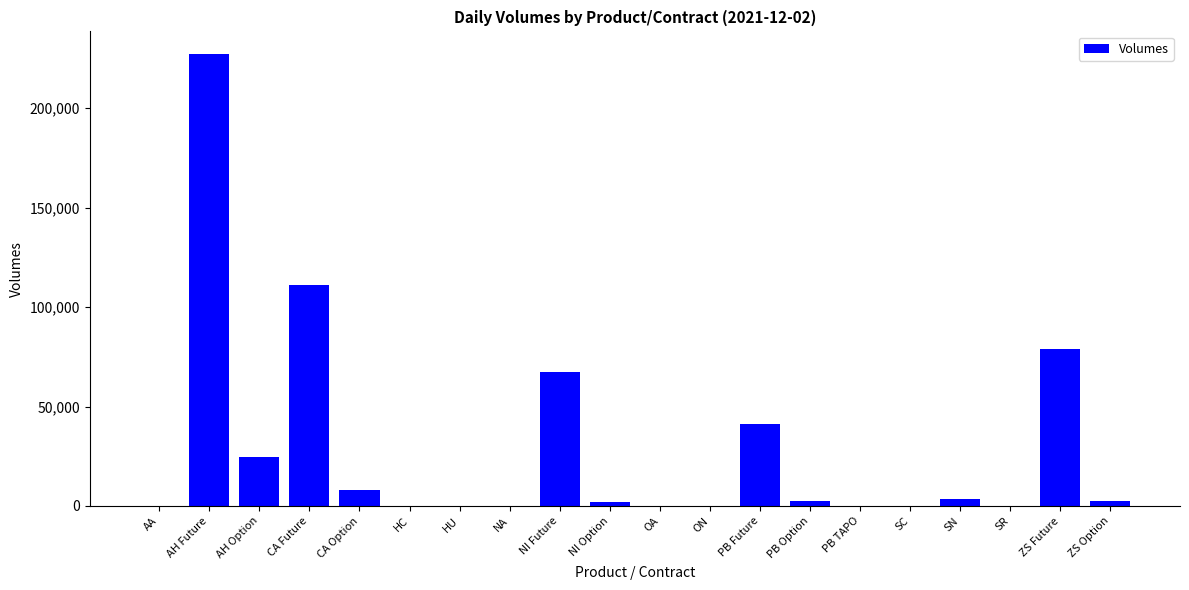

Which has a higher value, NI Future or SN?

NI Future